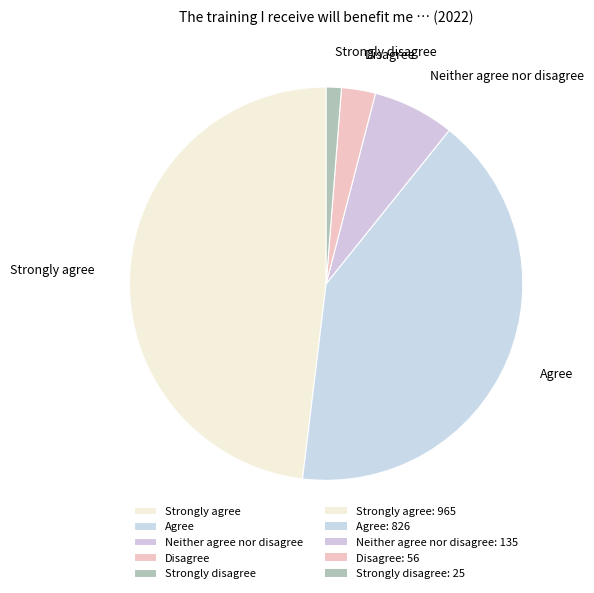

Rank the categories by value from highest to lowest.

Strongly agree, Agree, Neither agree nor disagree, Disagree, Strongly disagree